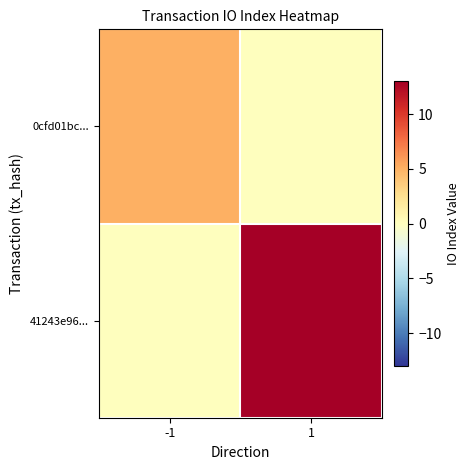

Rank the series by their average value, from highest to lowest.

41243e96..., 0cfd01bc...